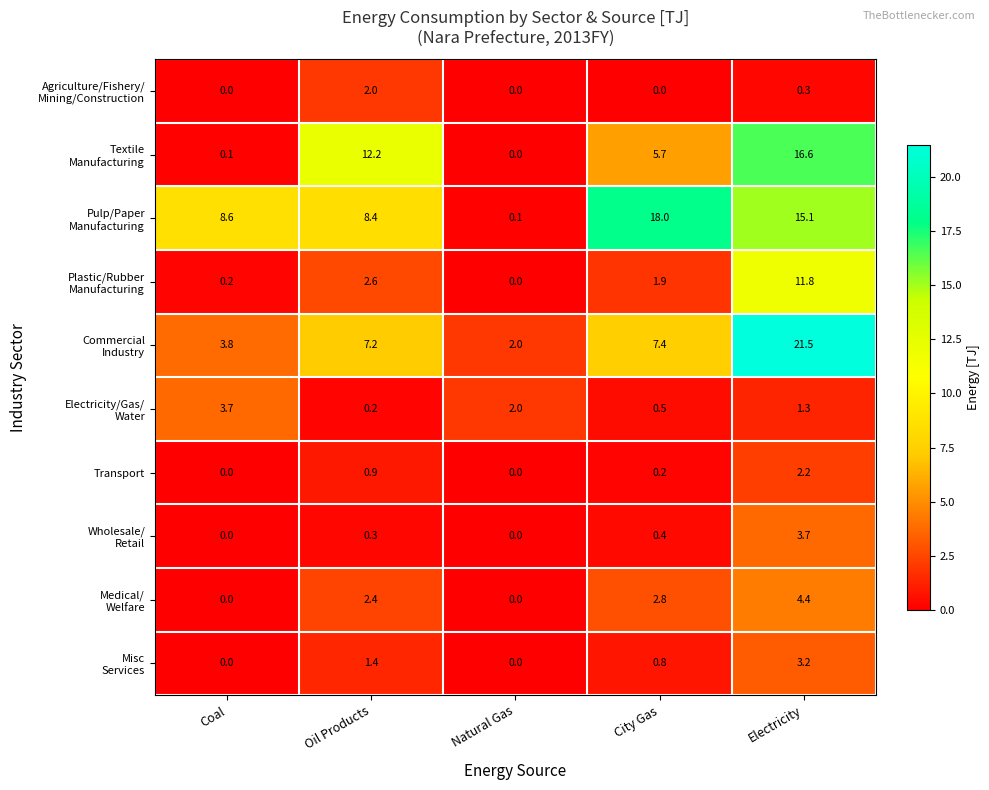

At how many categories does at least one series exceed 12?

3